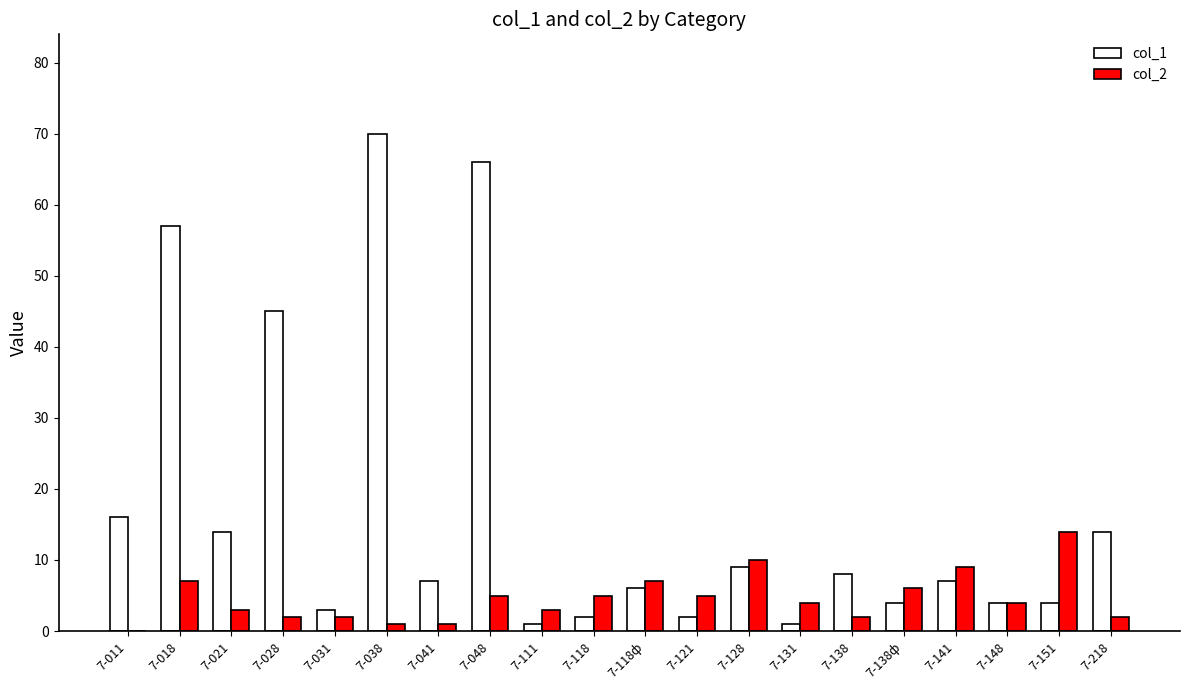

Which category has the highest value in the col_2 series?

7-151